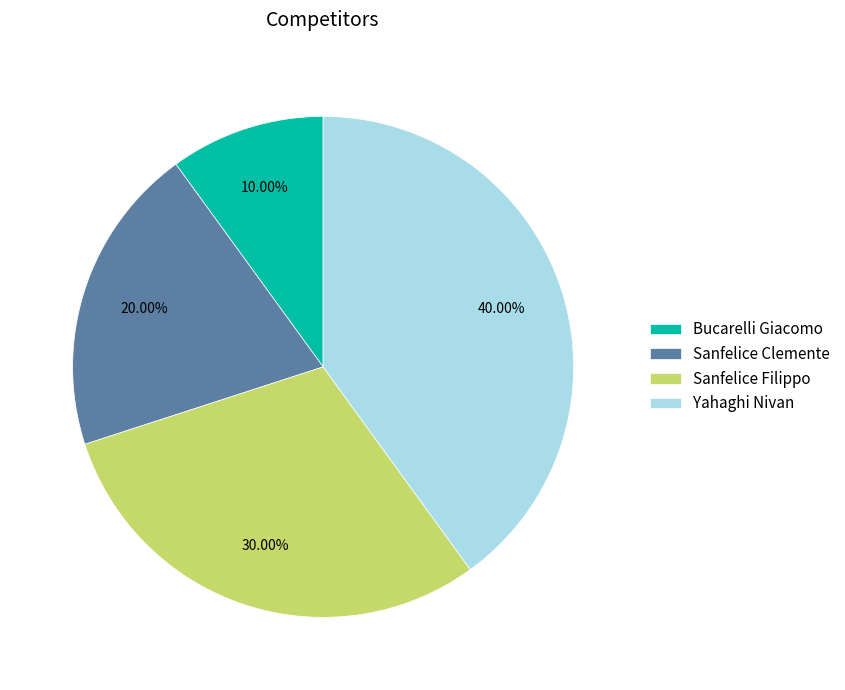

To the nearest percent, what is the difference between the largest and smallest slice percentages?

30%